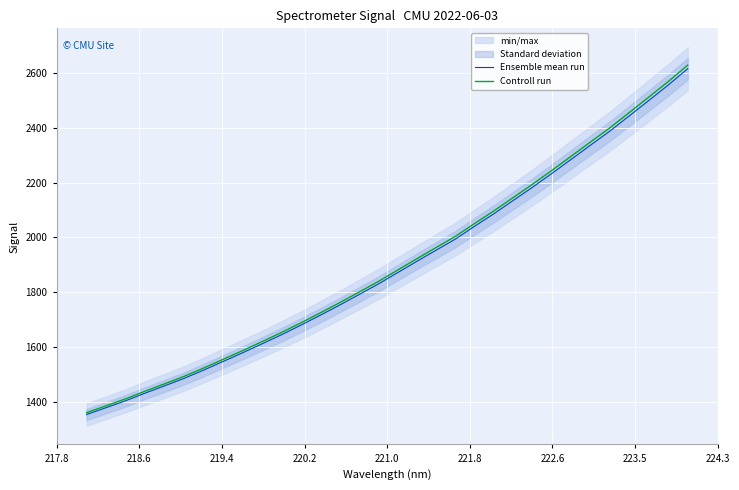

How many values in the Controll run series exceed 1879?

16